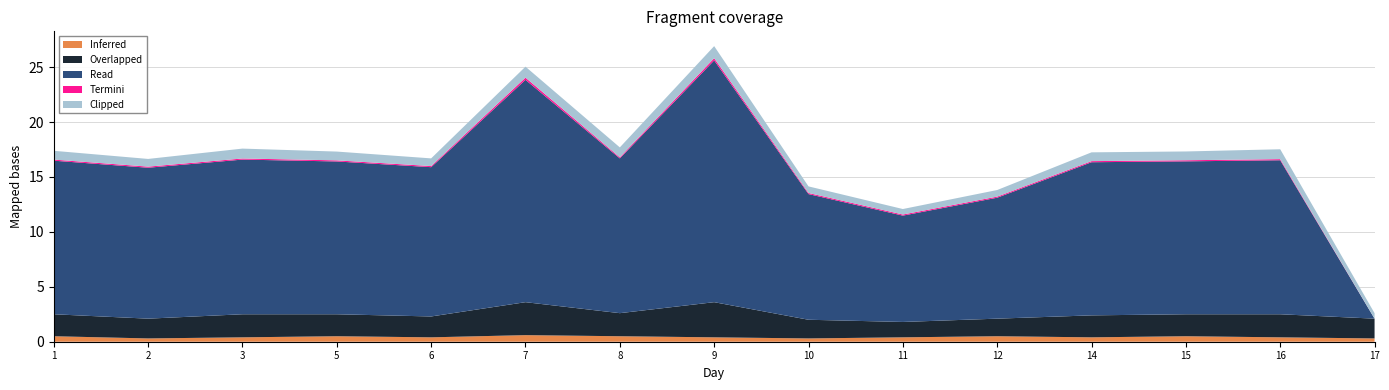

Reading left to right, extract all data points from this chart.

Inferred: 0.5	0.3	0.4	0.5	0.4	0.6	0.5	0.4	0.3	0.4	0.5	0.4	0.5	0.4	0.3
Overlapped: 2.0	1.8	2.1	2.0	1.9	3.0	2.1	3.2	1.7	1.4	1.6	2.0	2.0	2.1	1.8
Read: 14.0	13.7	14.1	13.9	13.6	20.2	14.1	22.0	11.4	9.7	11.0	13.9	13.9	14.0	0.0
Termini: 0.1	0.1	0.1	0.1	0.1	0.2	0.1	0.2	0.1	0.1	0.1	0.1	0.1	0.1	0.0
Clipped: 0.8	0.7	0.9	0.8	0.7	1.0	0.9	1.1	0.6	0.5	0.6	0.8	0.8	0.9	0.5